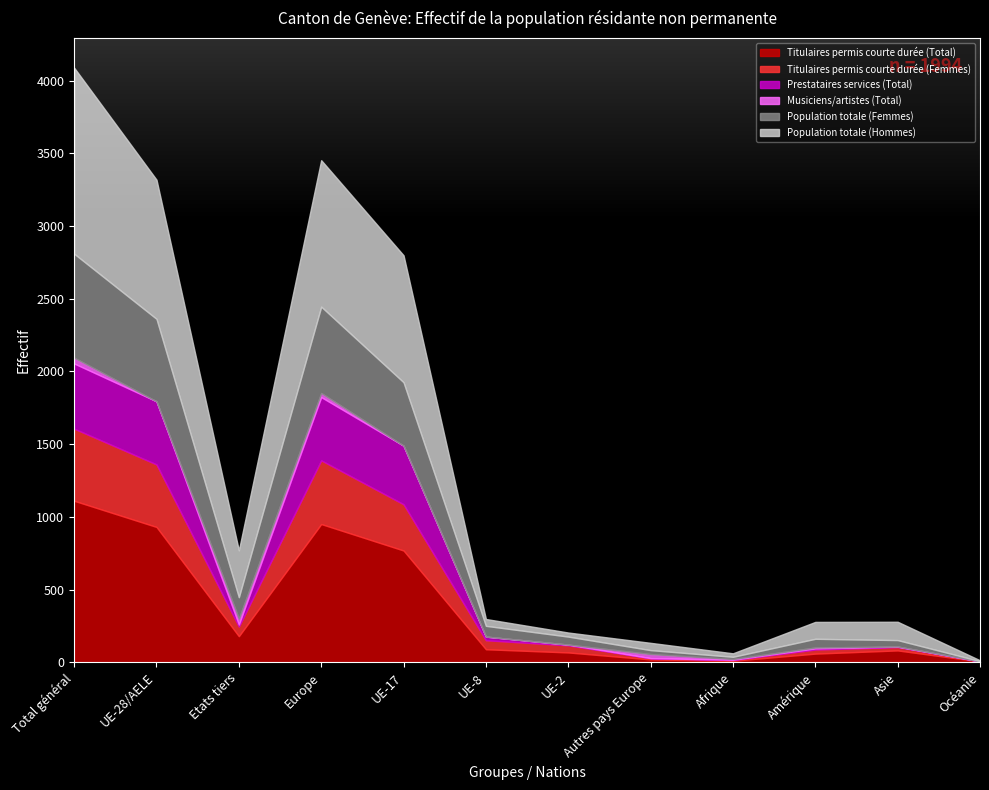

At which category is the sum across all series the highest?

Total général